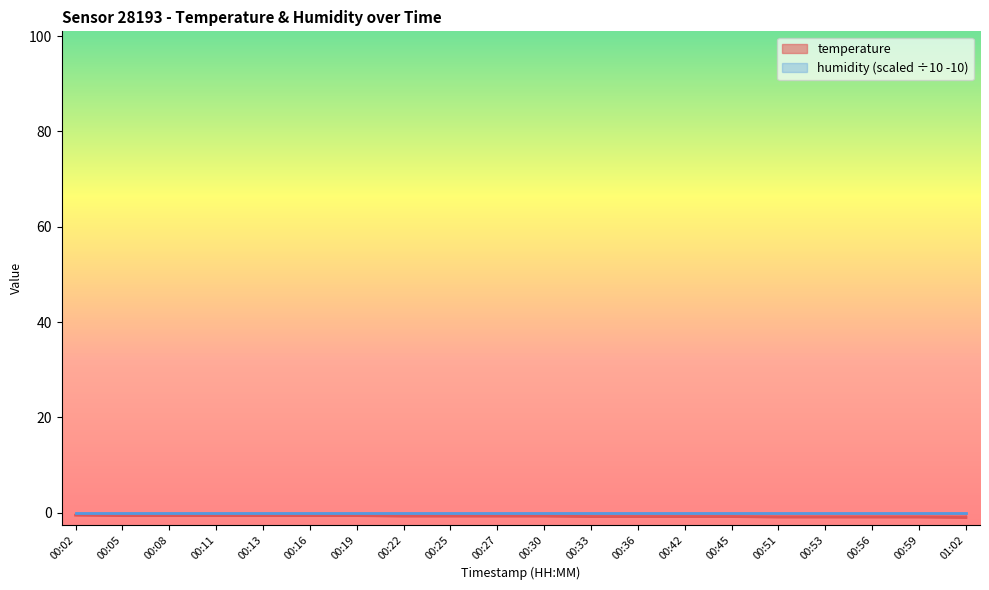

Reading left to right, what are all the values shown in this chart?

00:02=-0.5	00:05=-0.6	00:08=-0.6	00:11=-0.6	00:13=-0.6	00:16=-0.6	00:19=-0.6	00:22=-0.7	00:25=-0.7	00:27=-0.7	00:30=-0.7	00:33=-0.8	00:36=-0.8	00:42=-0.8	00:45=-0.8	00:51=-0.9	00:53=-0.9	00:56=-0.9	00:59=-0.9	01:02=-1.0